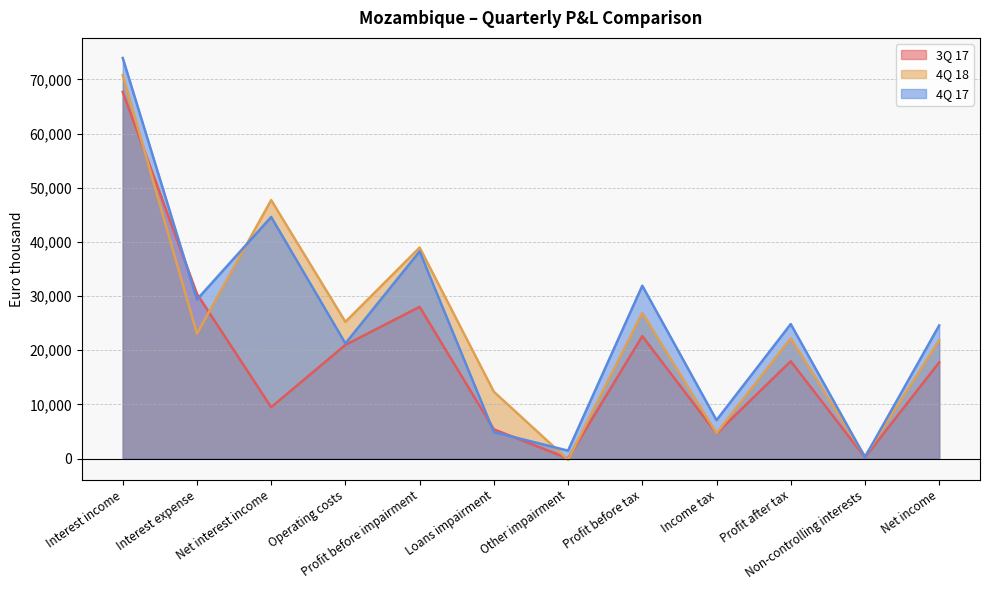

Which label corresponds to the smallest value in the chart?

Other impairment